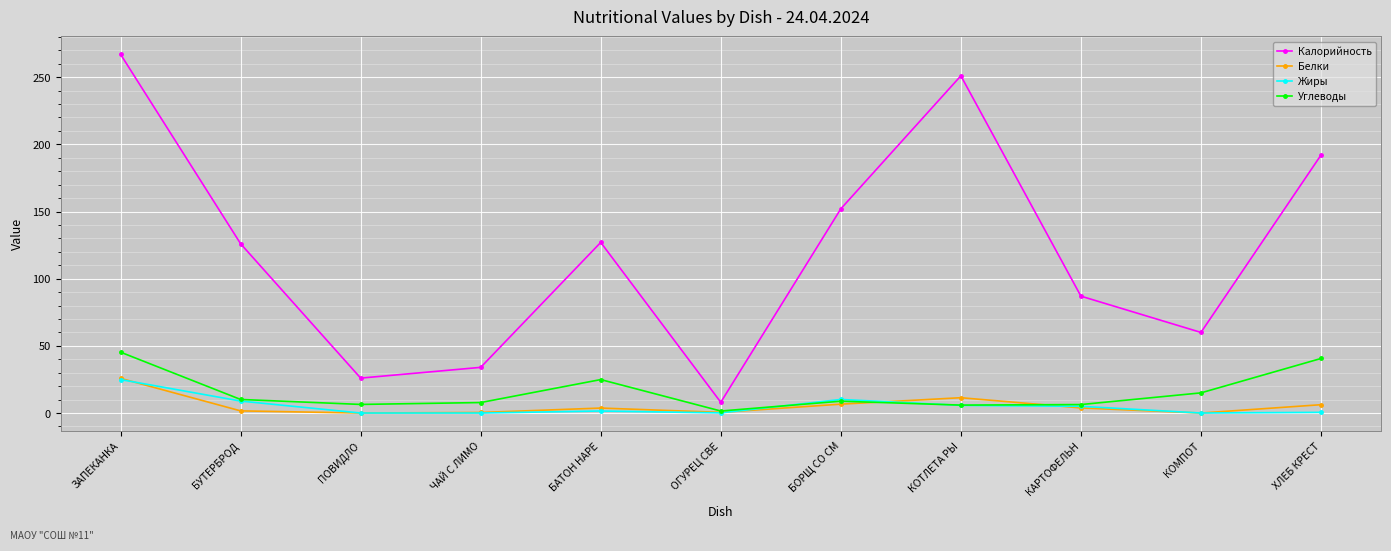

Read the Белки value at ОГУРЕЦ СВЕ.

0.5